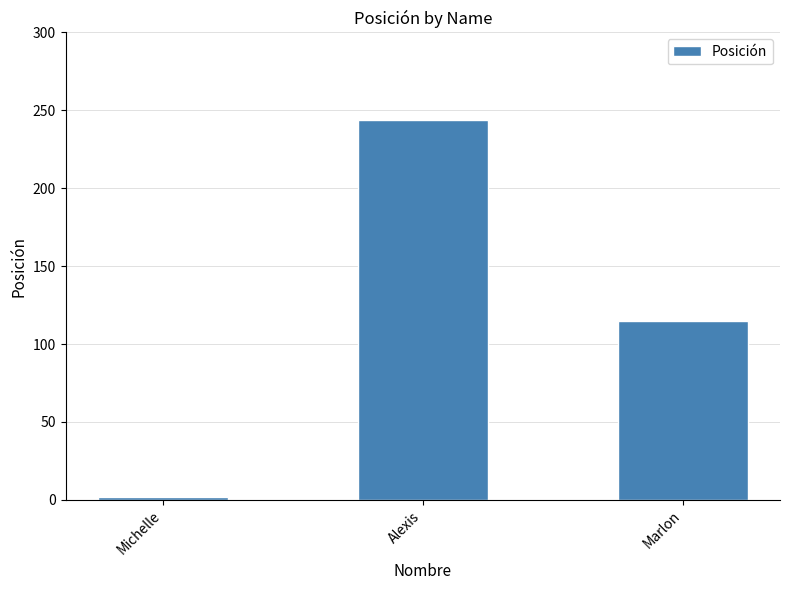

What is the minimum value shown in the chart?

2